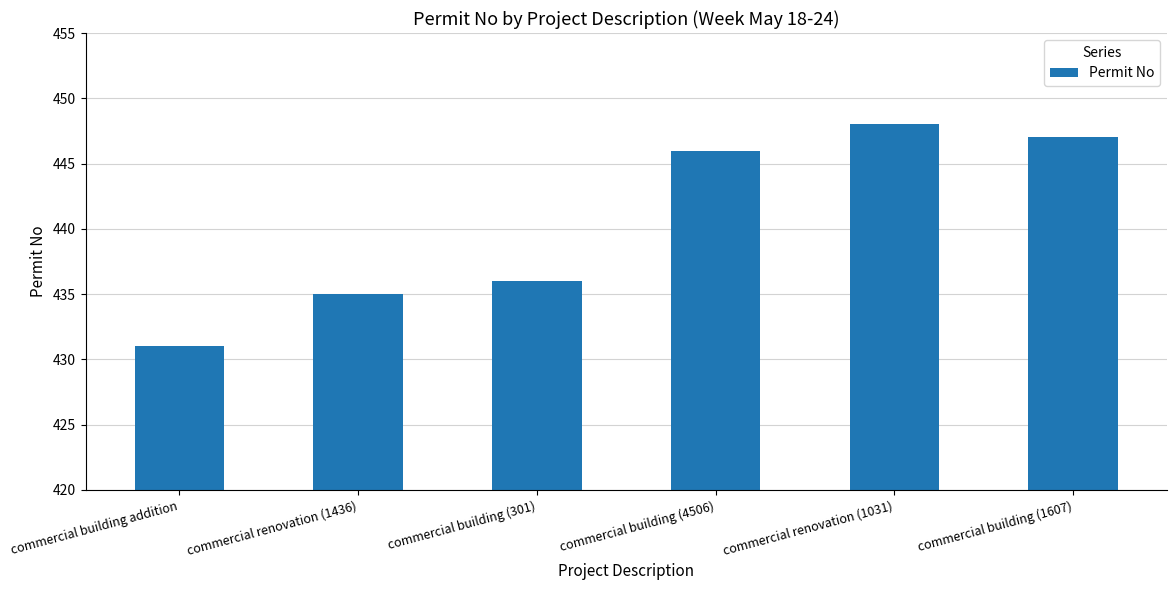

What is the sum of all values?

2643